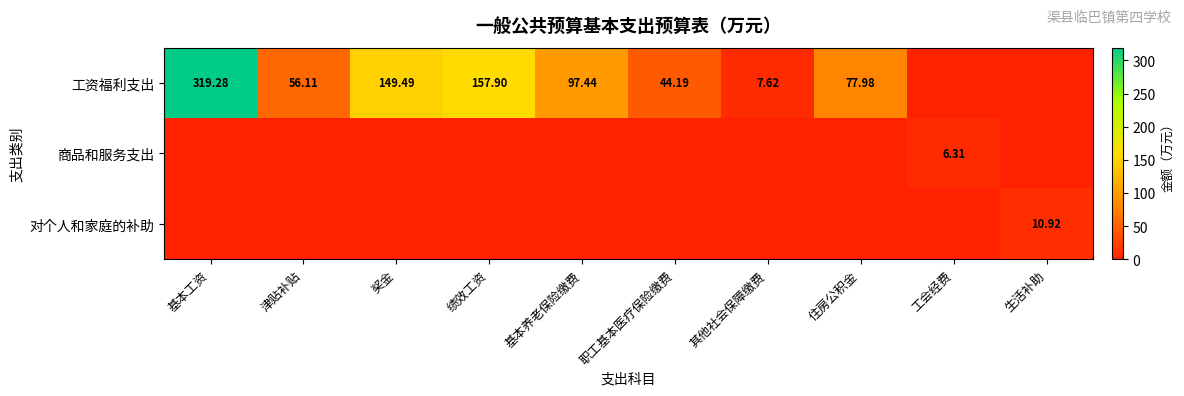

List the labels in order of 商品和服务支出 value, largest first.

工会经费, 基本工资, 津贴补贴, 奖金, 绩效工资, 基本养老保险缴费, 职工基本医疗保险缴费, 其他社会保障缴费, 住房公积金, 生活补助